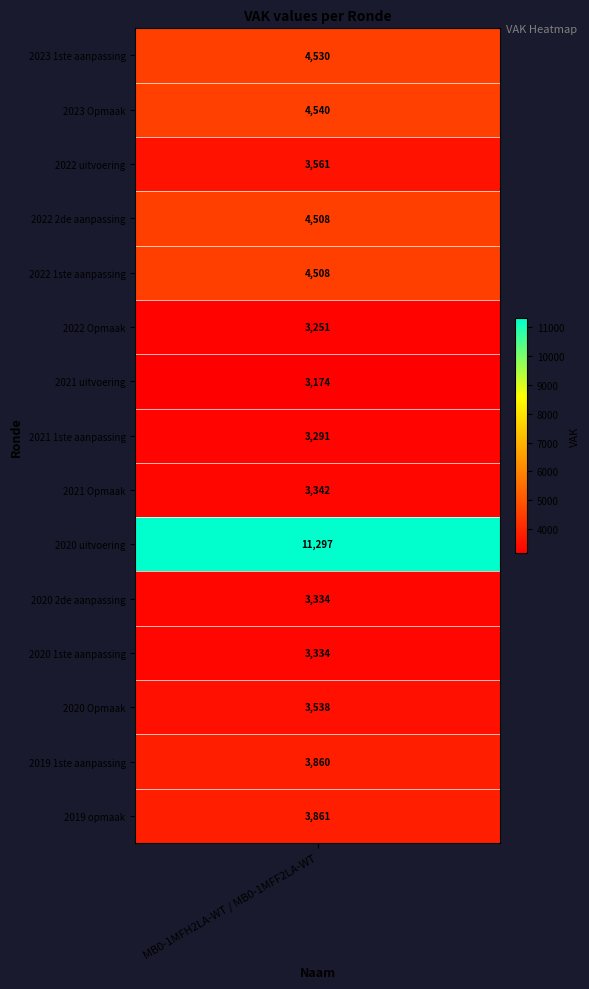

The chart shows a value of 5991 at 2019 opmaak. True or false?

False